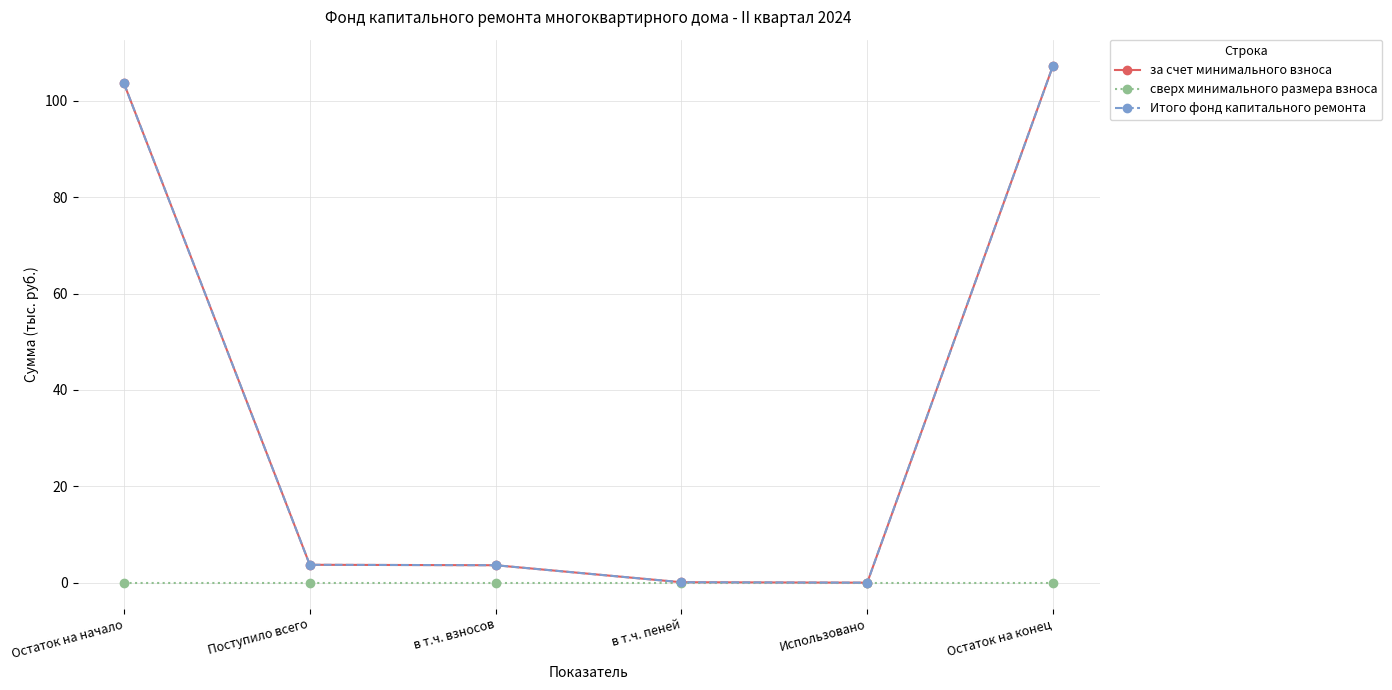

What is the label of the 6th point from the left?

Остаток на конец